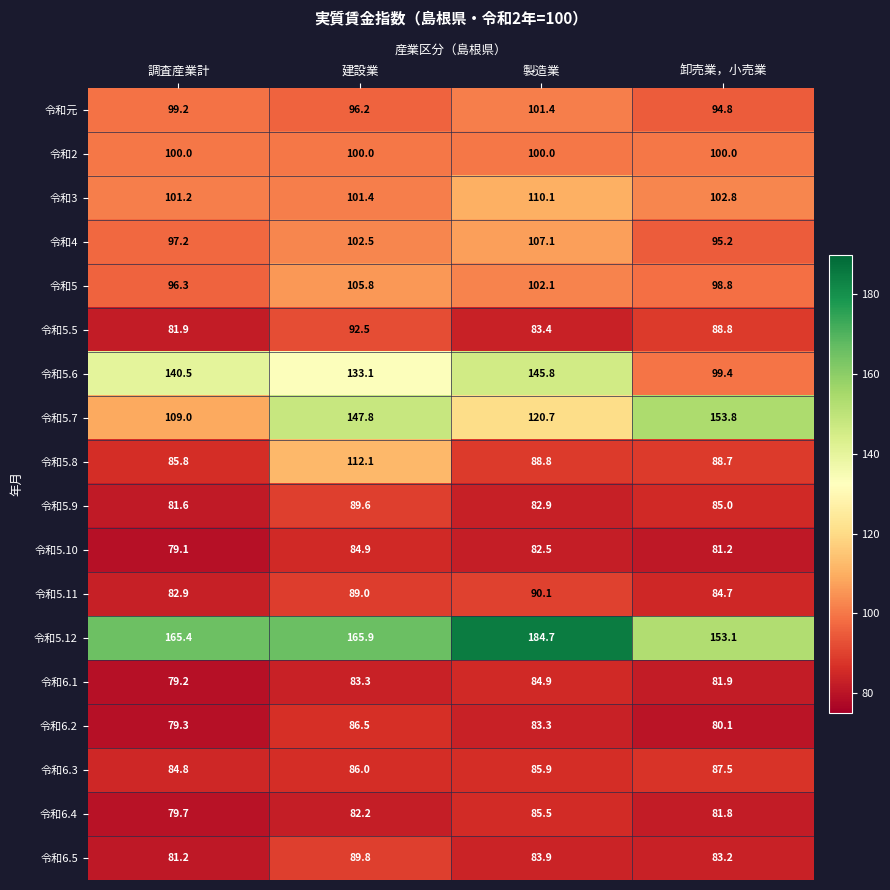

What is the maximum value for 令和5.12?

184.7